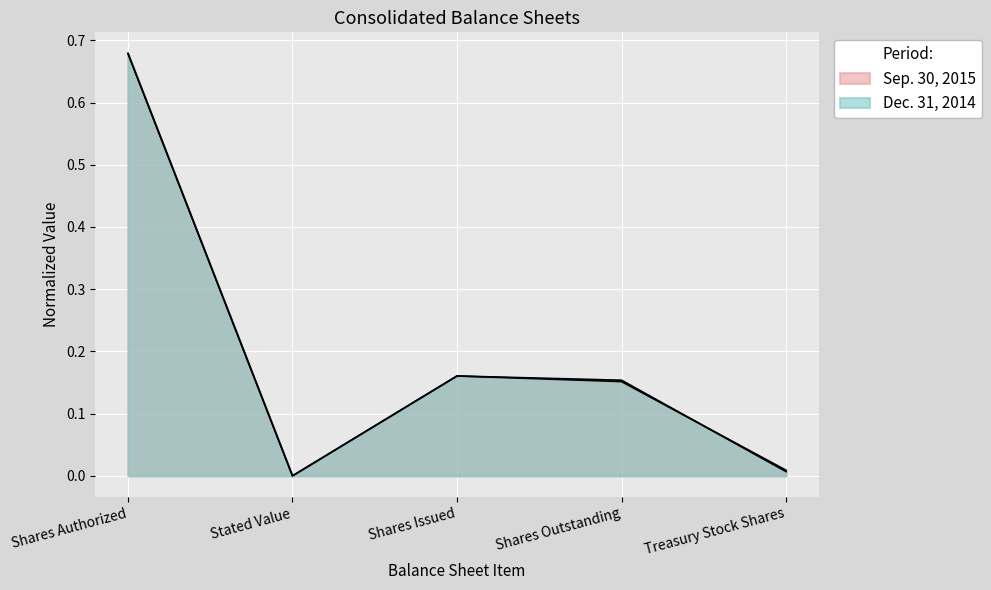

List the labels in order of Dec. 31, 2014 value, smallest first.

Stated Value, Treasury Stock Shares, Shares Outstanding, Shares Issued, Shares Authorized